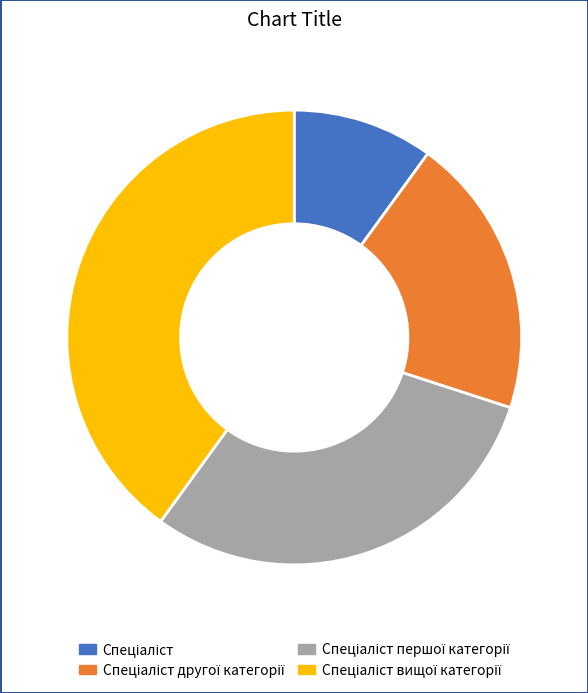

Is there any slice that represents more than half of the pie?

No